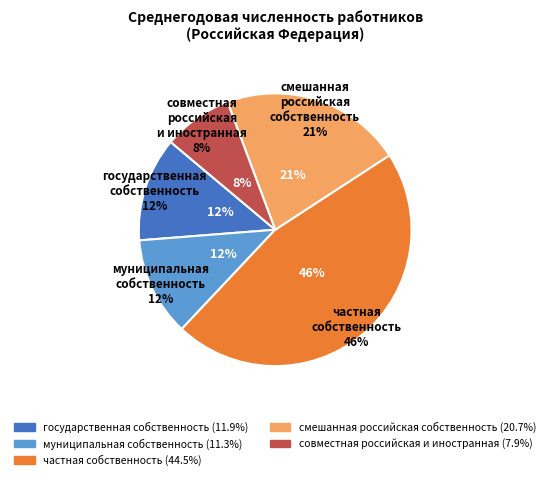

To the nearest percent, what portion does смешанная российская собственность represent?

21%